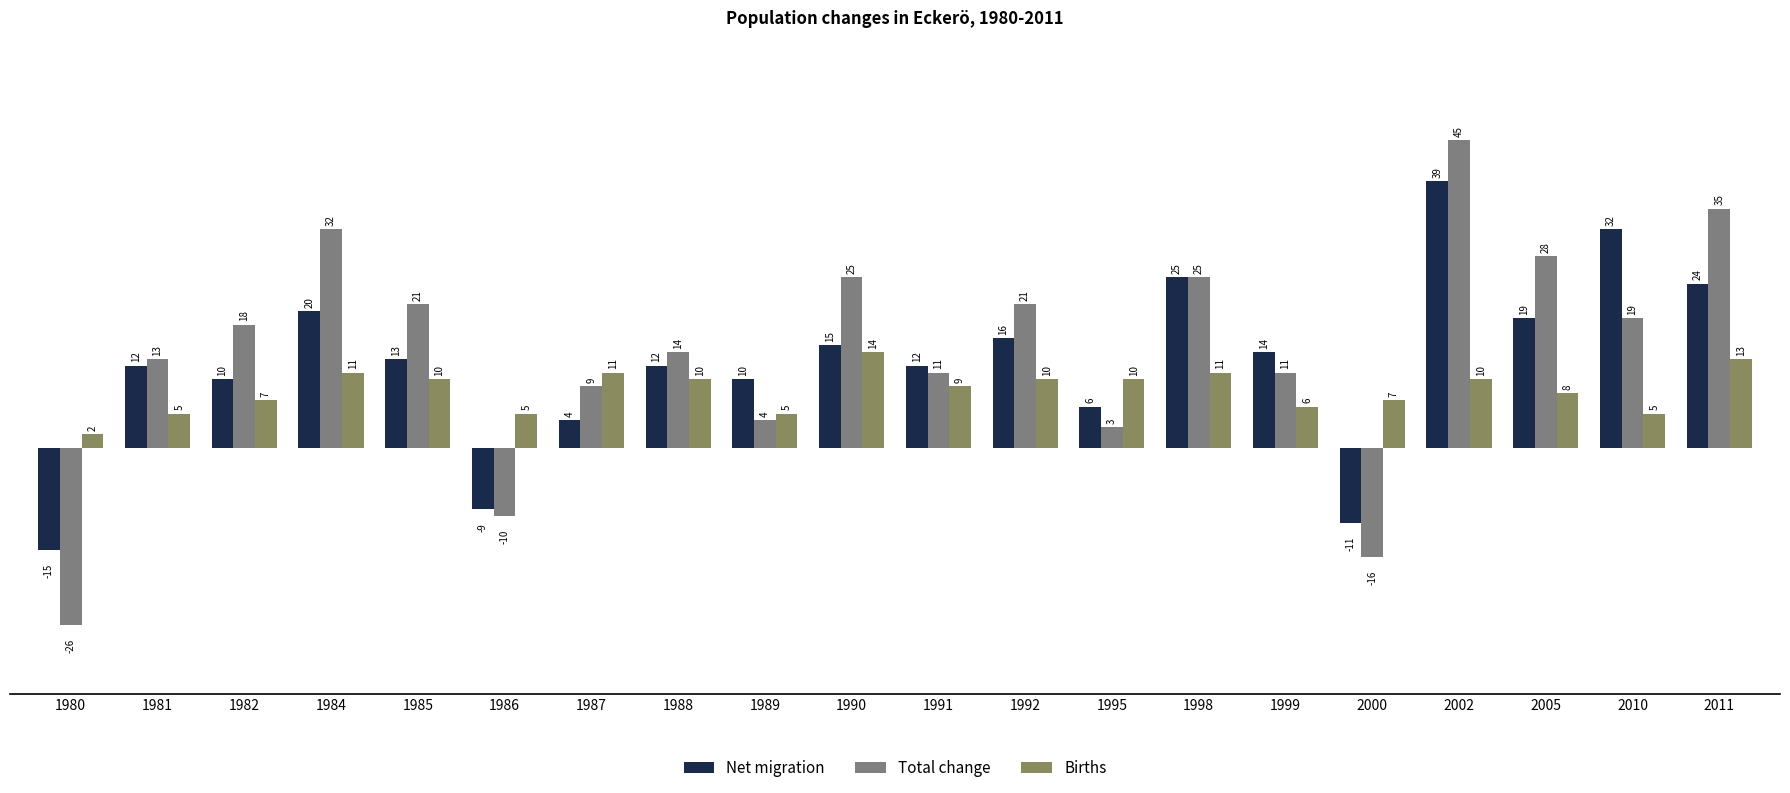

The Net migration series shows 4 at 1987. True or false?

True